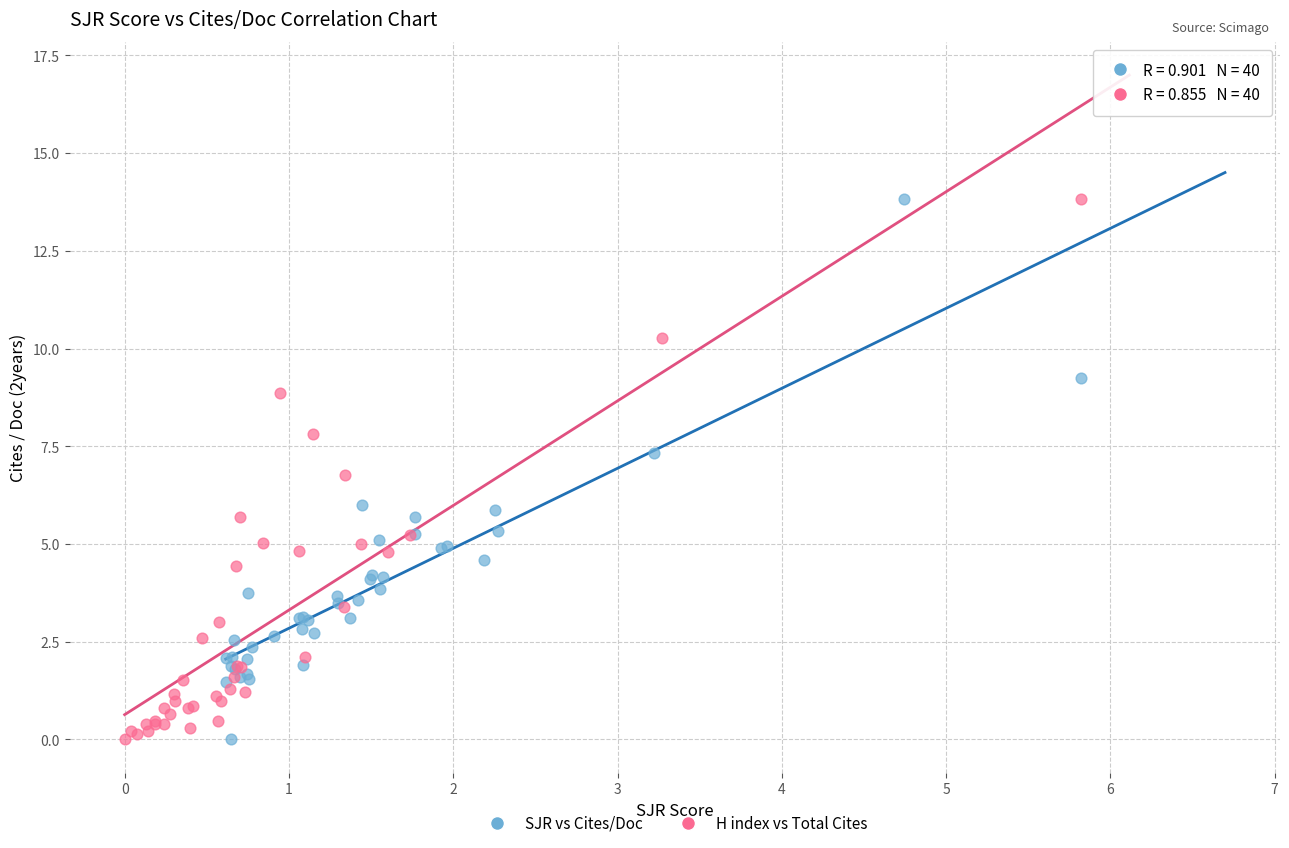

What are all the series names shown in the legend?

SJR vs Cites/Doc, H index vs Total Cites